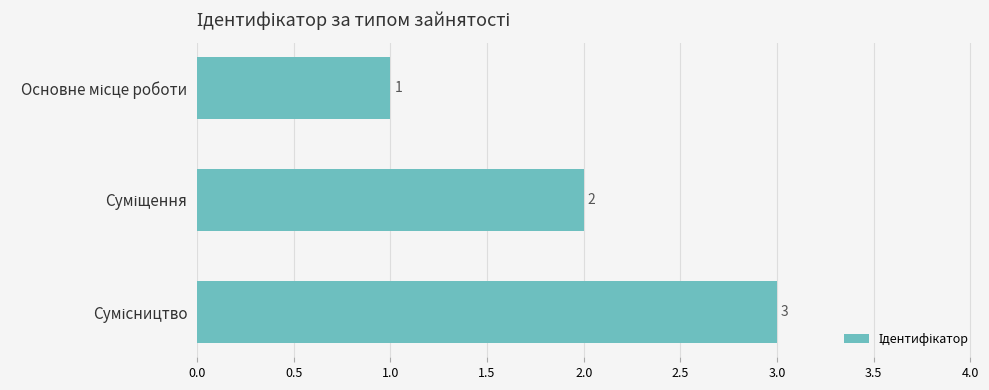

How many values are below 2?

1